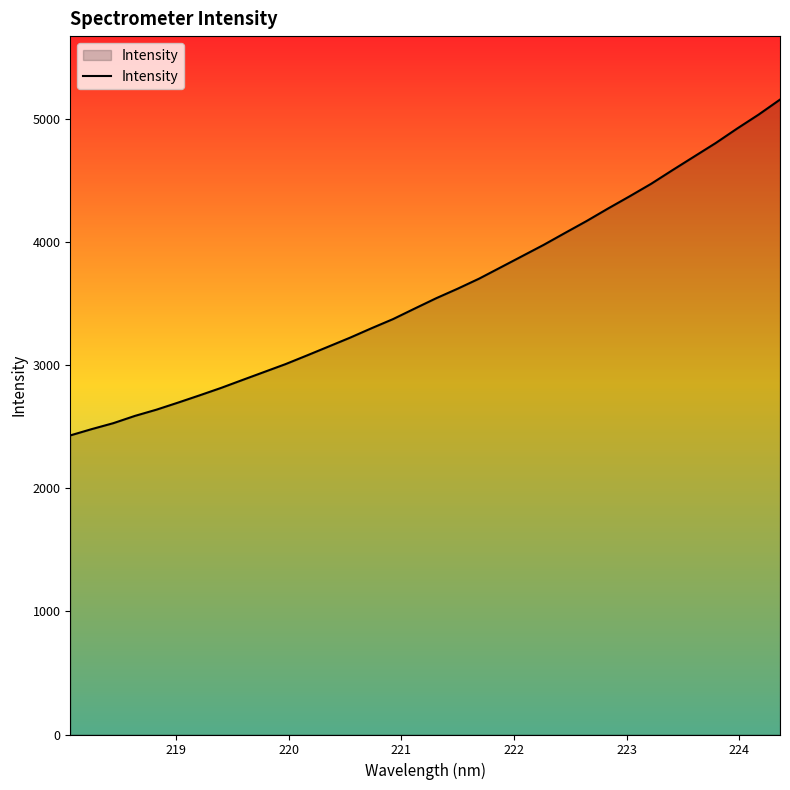

What is the smallest value displayed?

2428.3